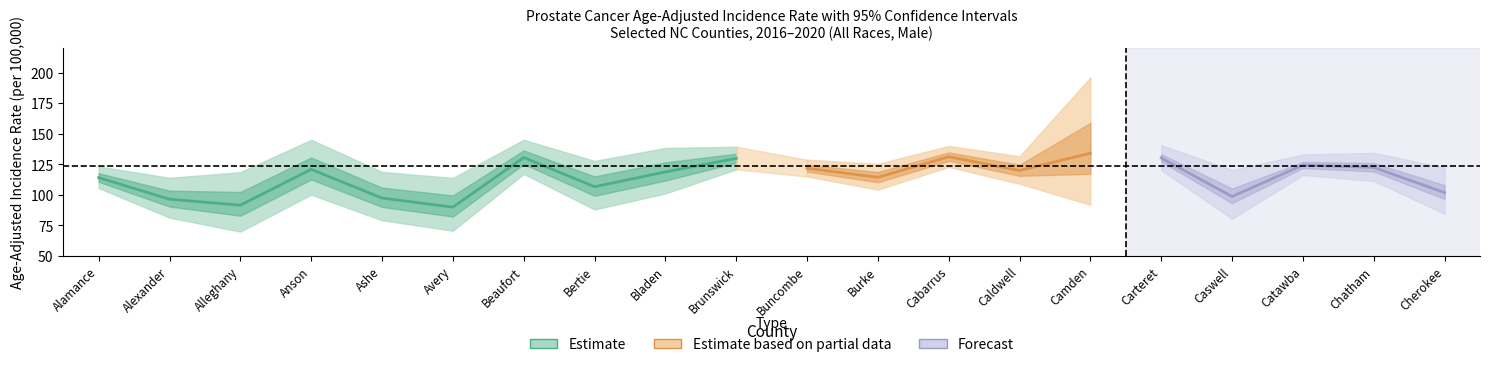

At which category does Lower CI Rate reach its first local peak?

Anson